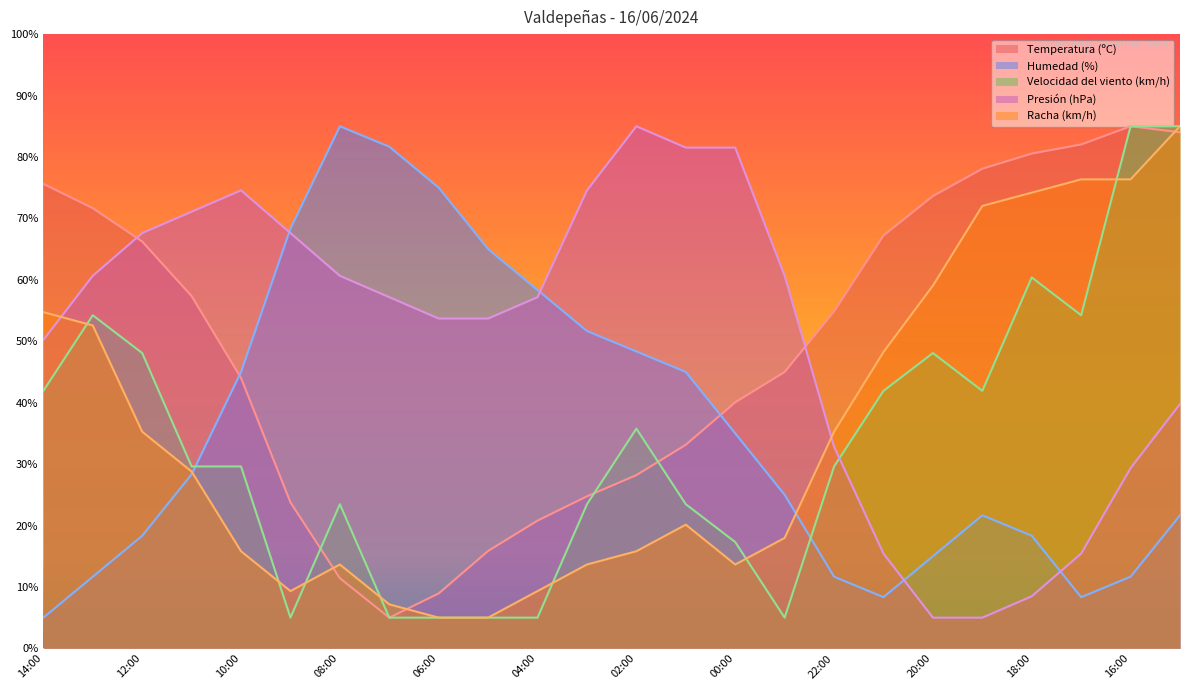

Rank the series at 18:00 from lowest to highest value.

Presión (hPa), Humedad (%), Velocidad del viento (km/h), Racha (km/h), Temperatura (ºC)